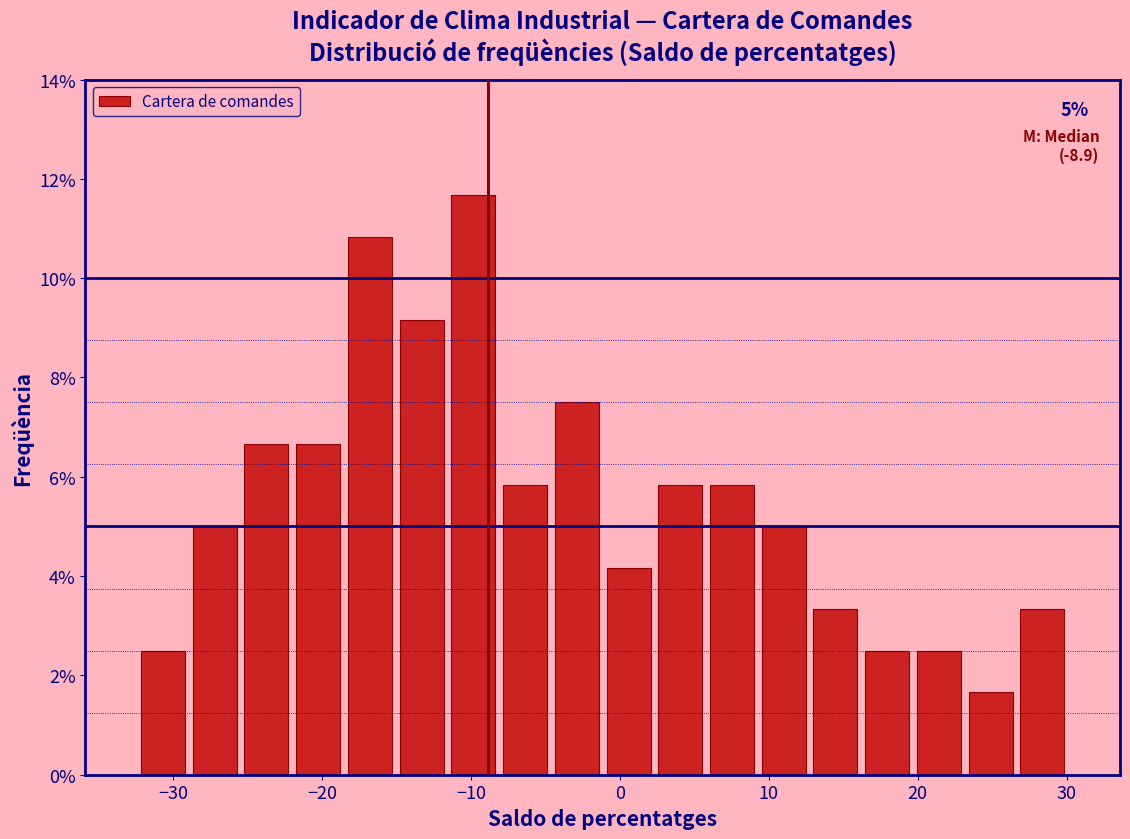

Read against the x-axis, roughly where is the centre of the tallest bar?

-10